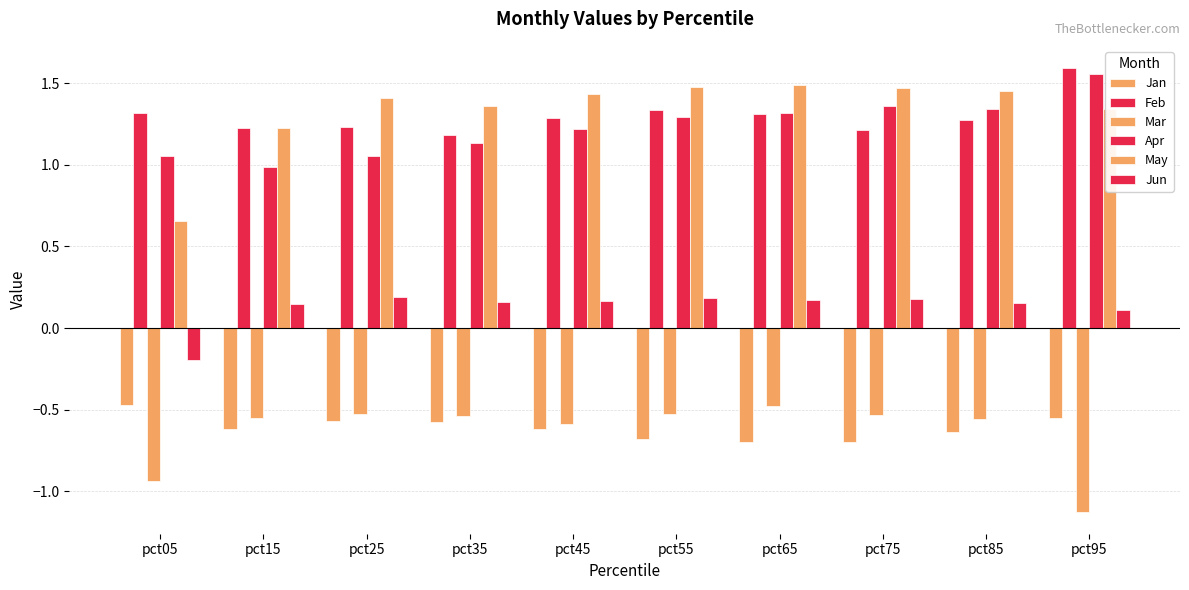

Does the chart contain stacked bars?

No